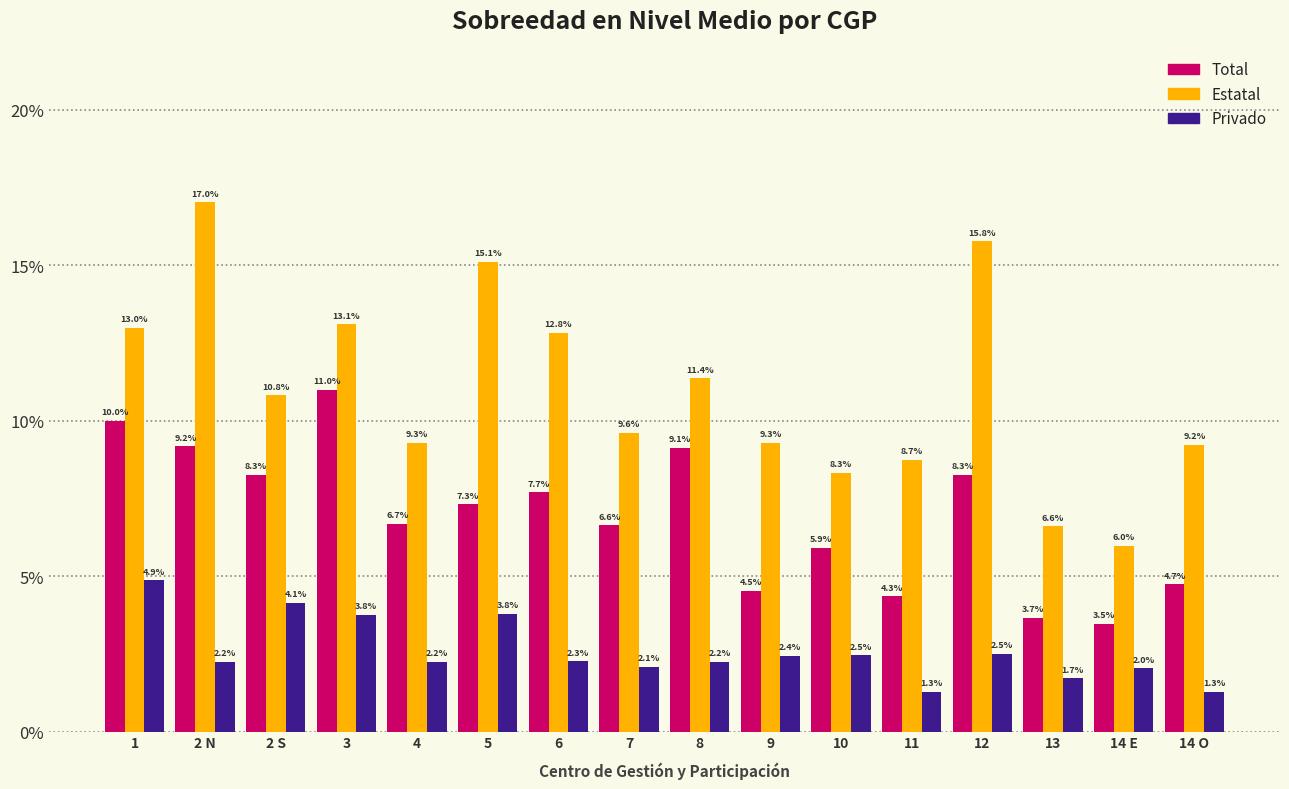

Reading right to left, transcribe all the data shown in this chart.

Total: 4.7	3.5	3.7	8.3	4.3	5.9	4.5	9.1	6.6	7.7	7.3	6.7	11.0	8.3	9.2	10.0
Estatal: 9.2	6.0	6.6	15.8	8.7	8.3	9.3	11.4	9.6	12.8	15.1	9.3	13.1	10.8	17.0	13.0
Privado: 1.3	2.0	1.7	2.5	1.3	2.5	2.4	2.2	2.1	2.3	3.8	2.2	3.8	4.1	2.2	4.9